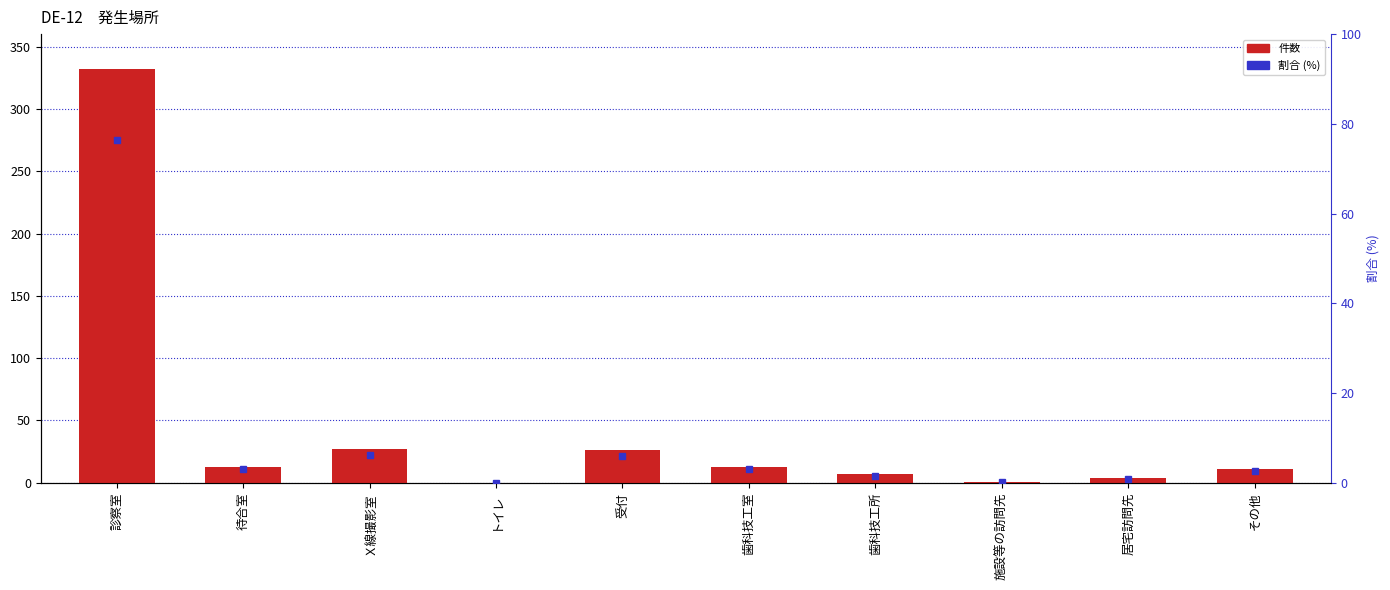

Rank the series by their average value, from highest to lowest.

件数, 割合 (%)